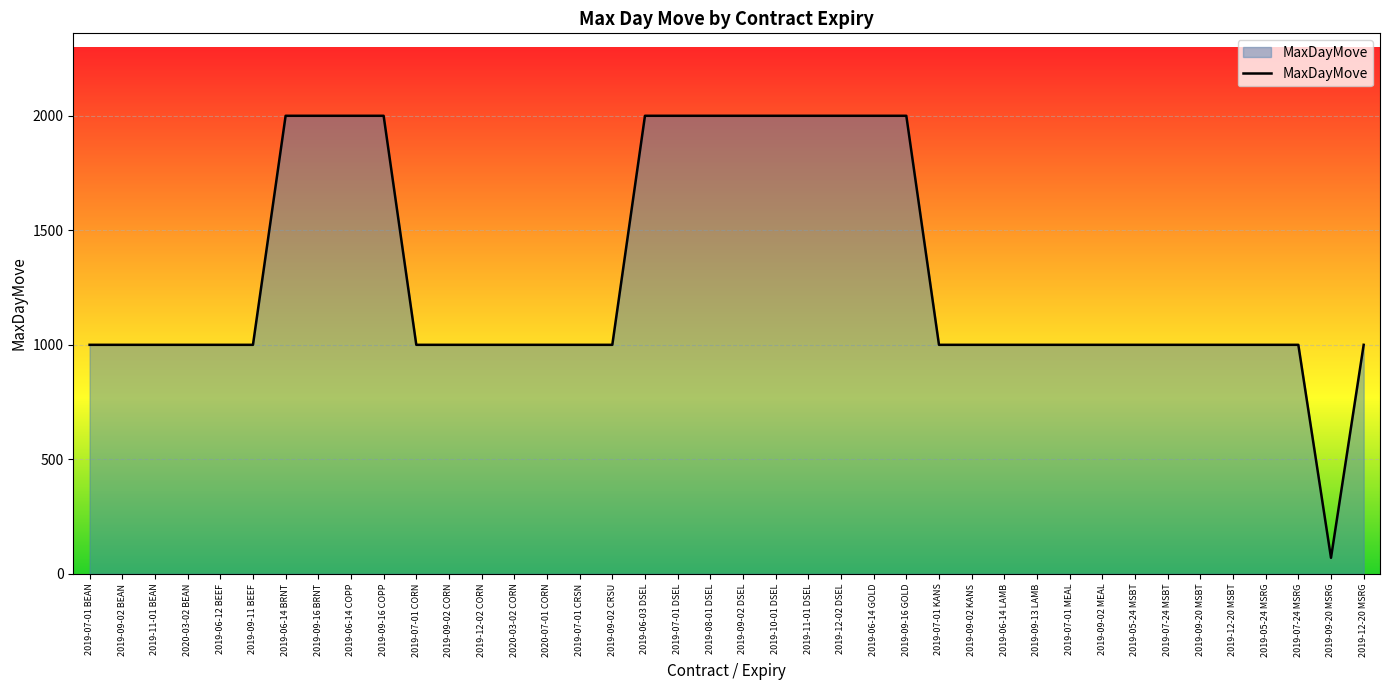

Is it true that the value at 2019-06-03 DSEL is 2924?

False